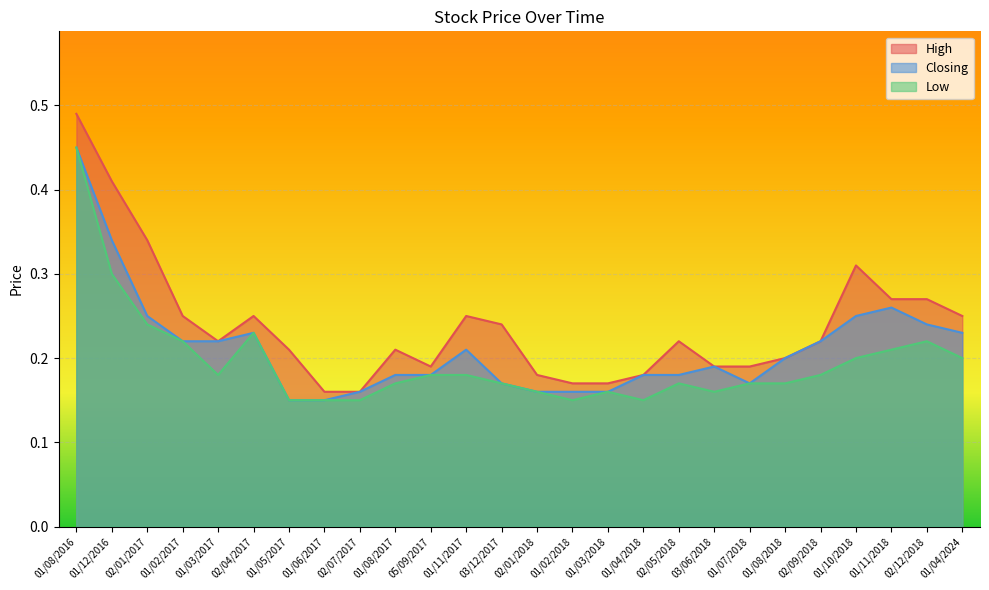

Rank the series by their maximum value, from highest to lowest.

High, Closing, Low